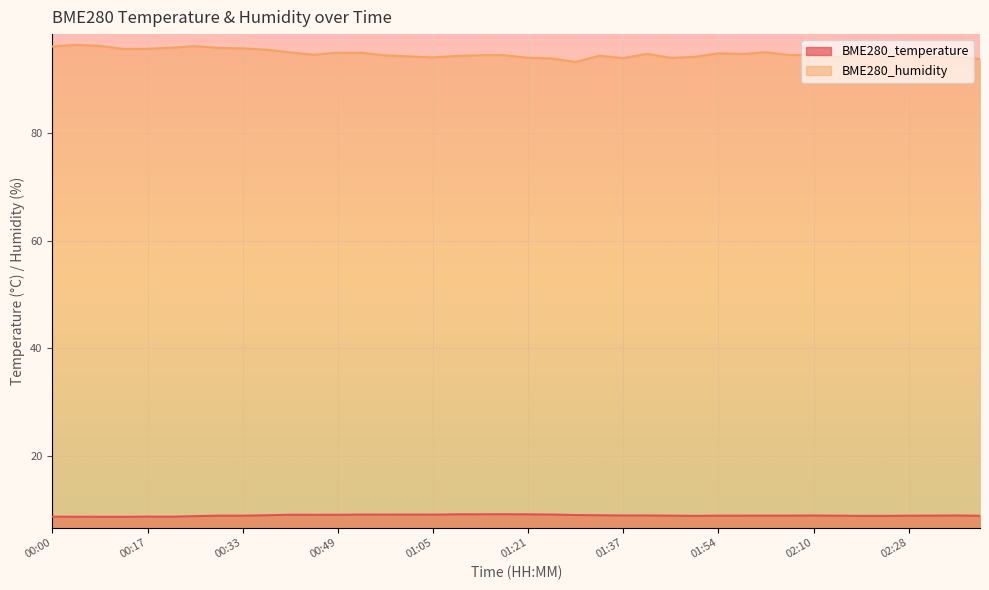

At which category does BME280_temperature reach its first local valley?

00:21